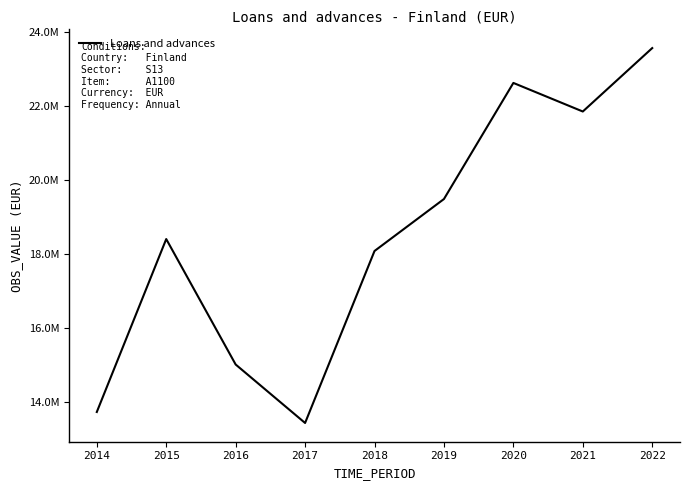

What is the average value?

18470938.3